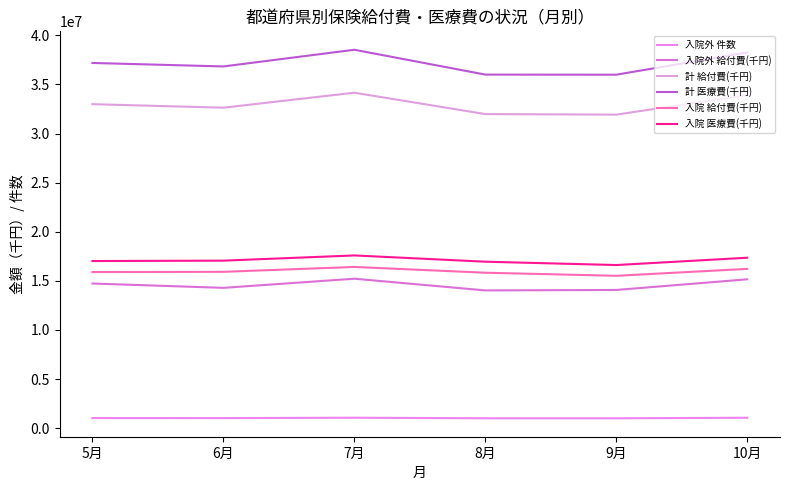

In 計 医療費(千円), how many points are higher than both neighbors (excluding endpoints)?

1